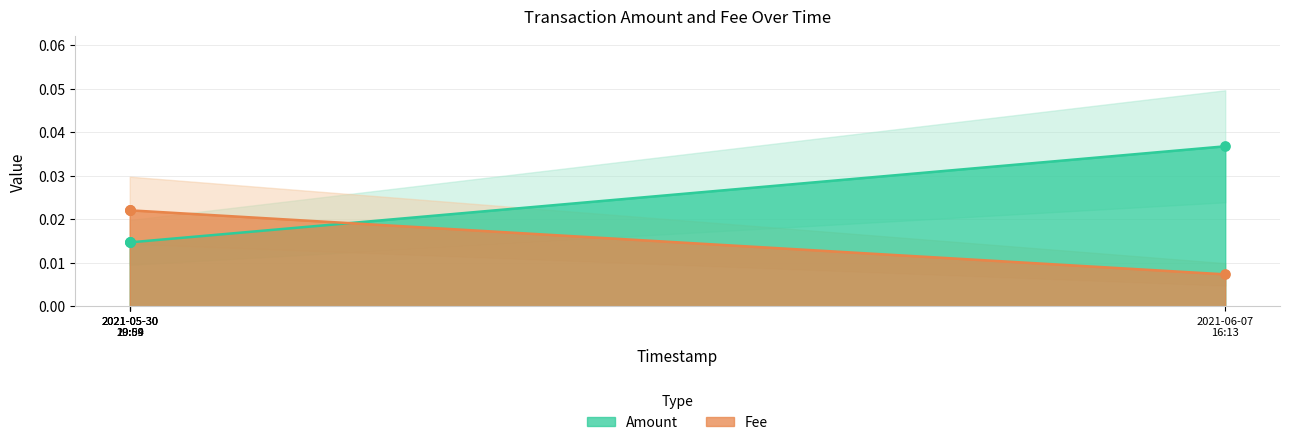

What are all the series names shown in the legend?

Amount, Fee